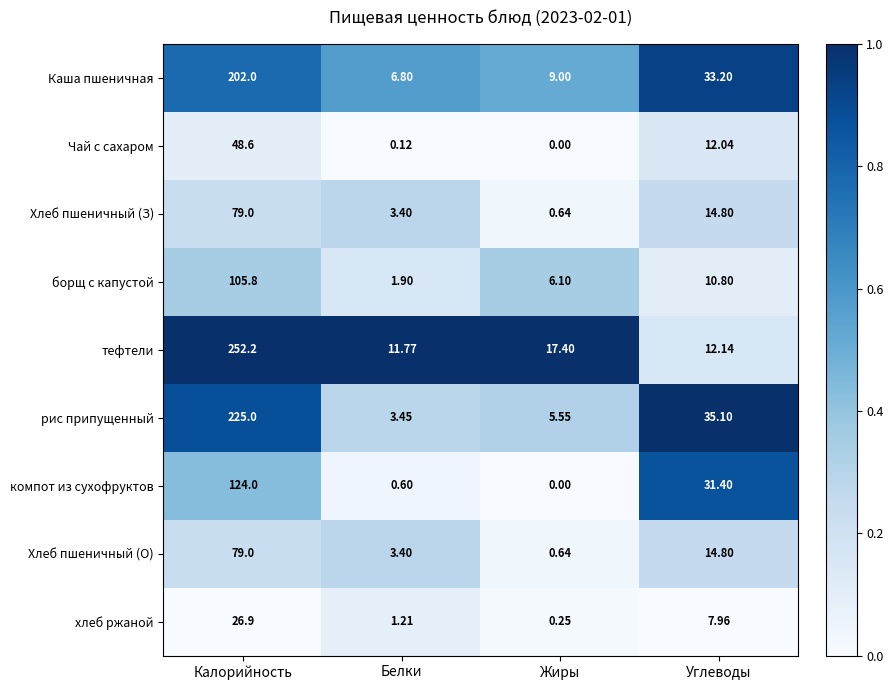

At which category does the chart reach its minimum across all series?

Жиры